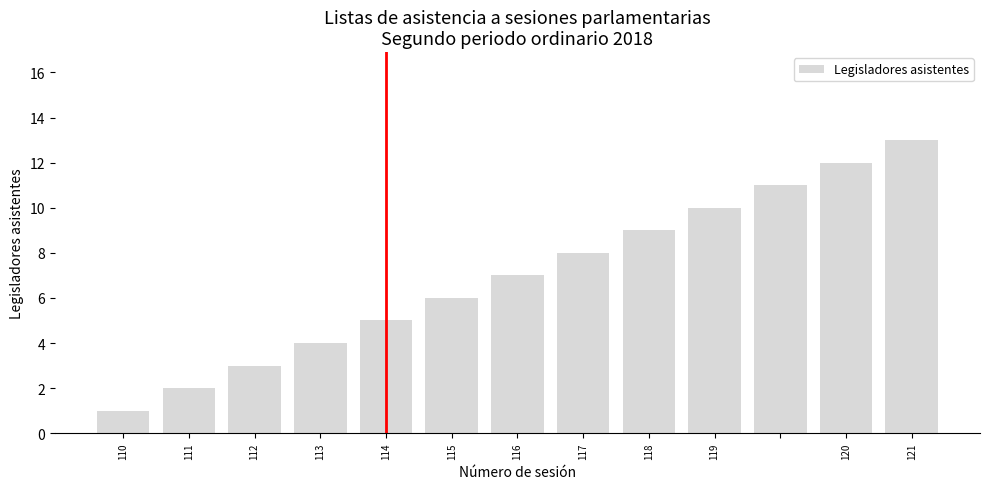

What is the greatest value displayed?

13